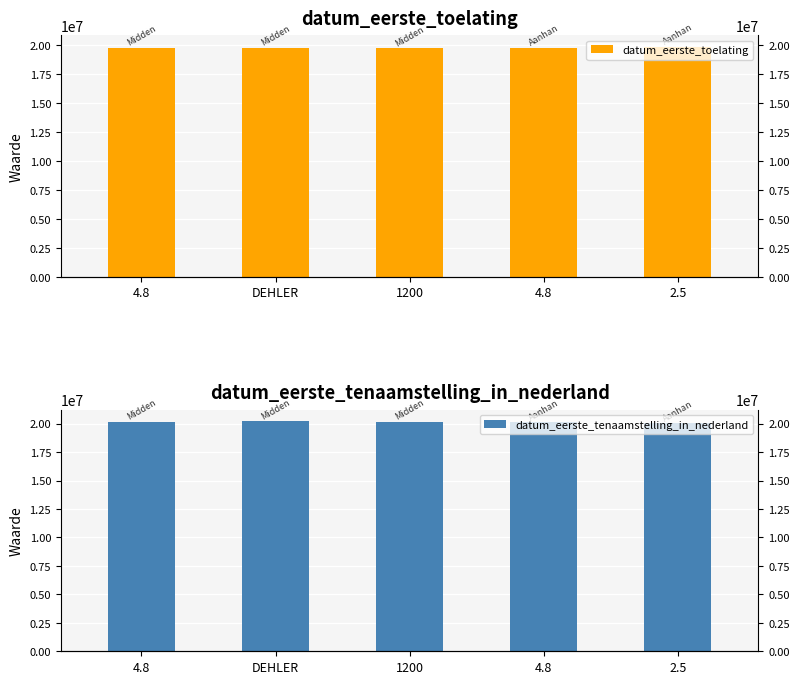

List the series in order of their overall mean, lowest first.

datum_eerste_toelating, datum_eerste_tenaamstelling_in_nederland